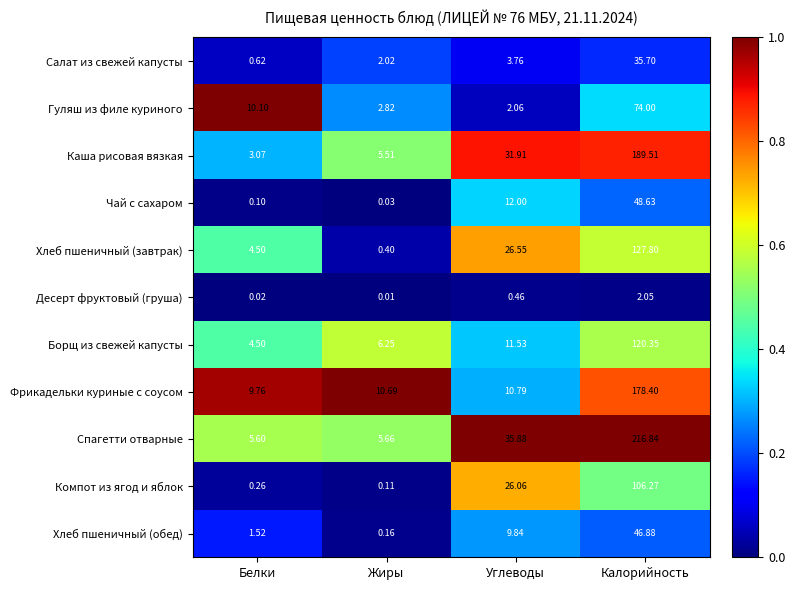

Is the value of Каша рисовая вязкая at Белки greater than the value of Гуляш из филе куриного at Калорийность?

No